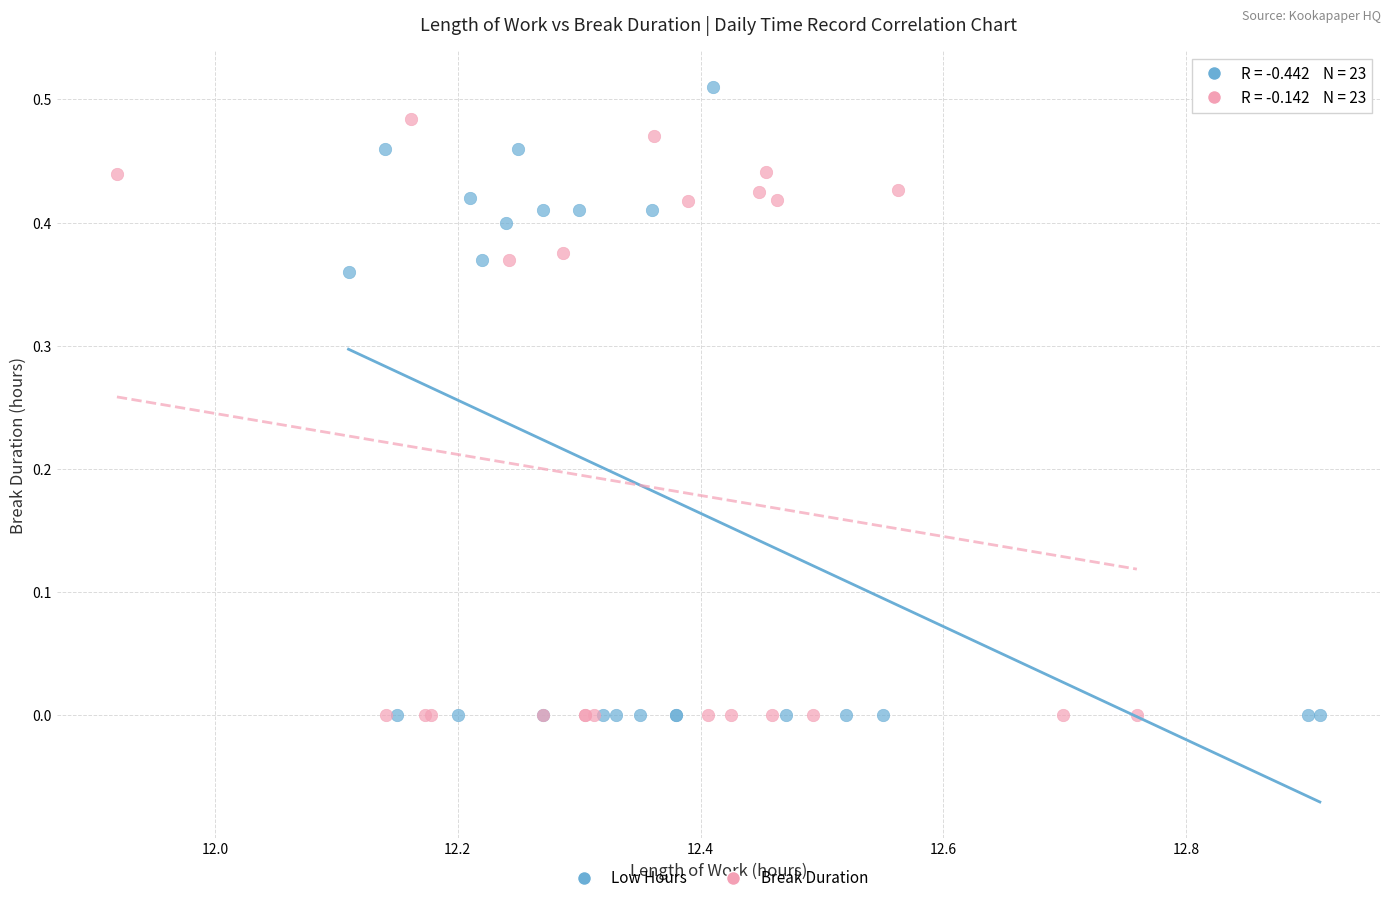

Which series has the largest Y range (max minus min)?

Low Hours